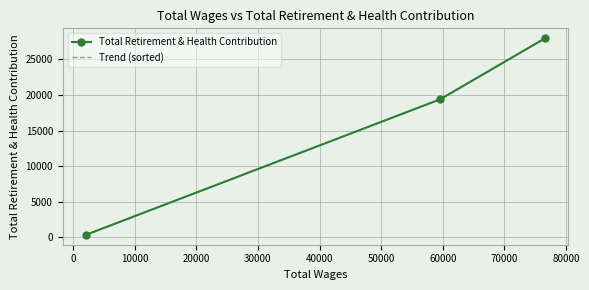

What is the value of the Total Retirement & Health Contribution point at the 3rd from the left?

27994